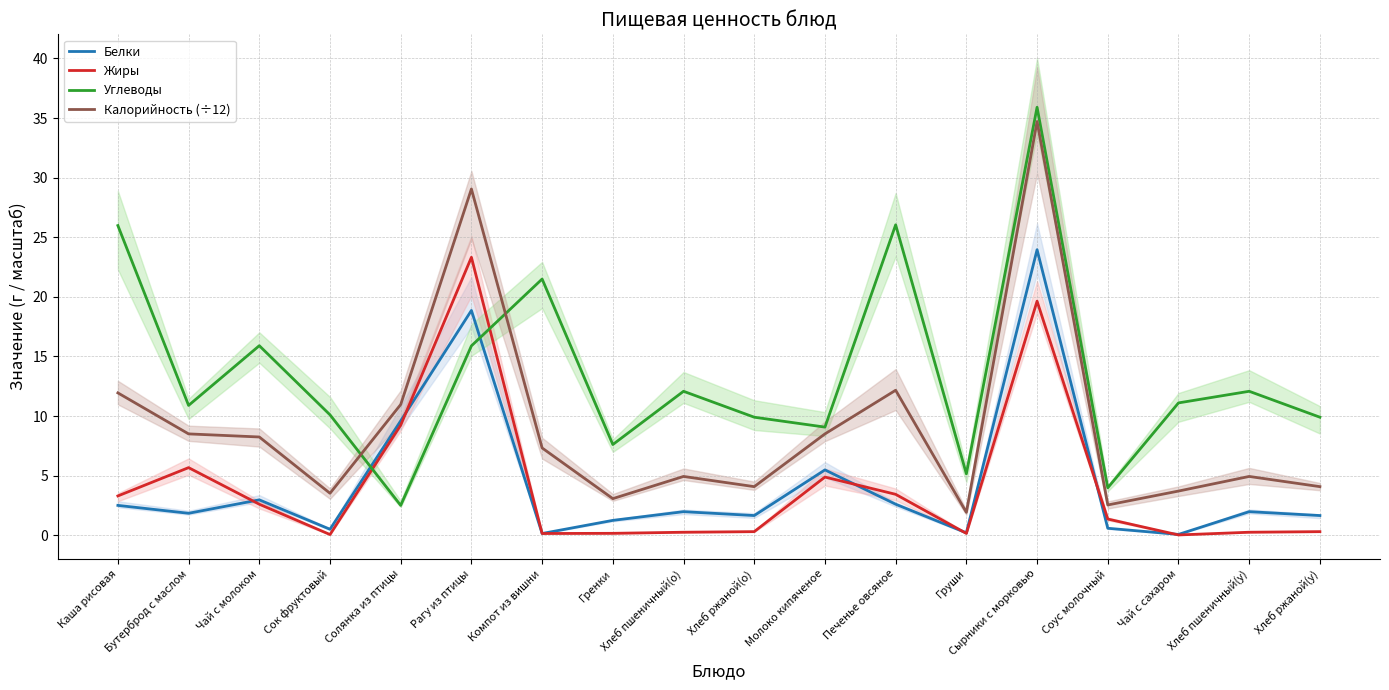

Between which two adjacent categories do Жиры and Белки first intersect?

Бутерброд с маслом and Чай с молоком